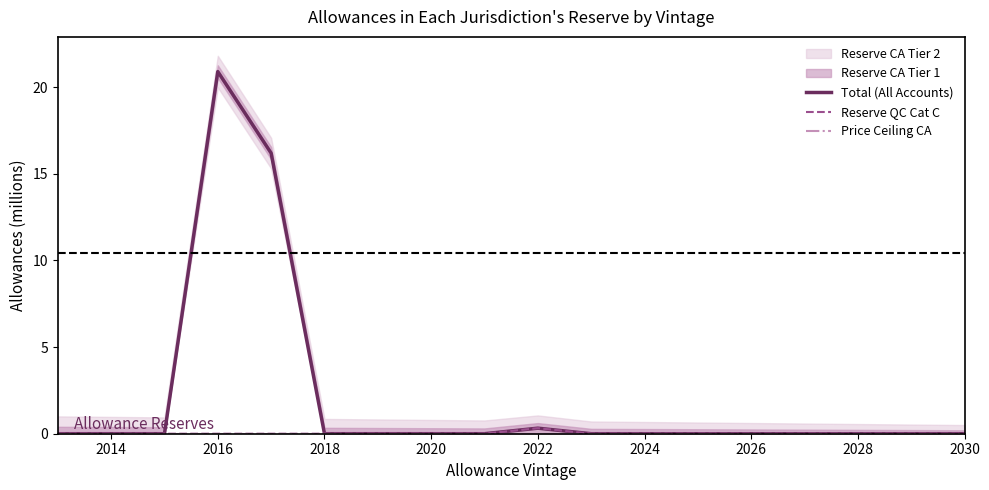

At how many categories does at least one series exceed 15?

2